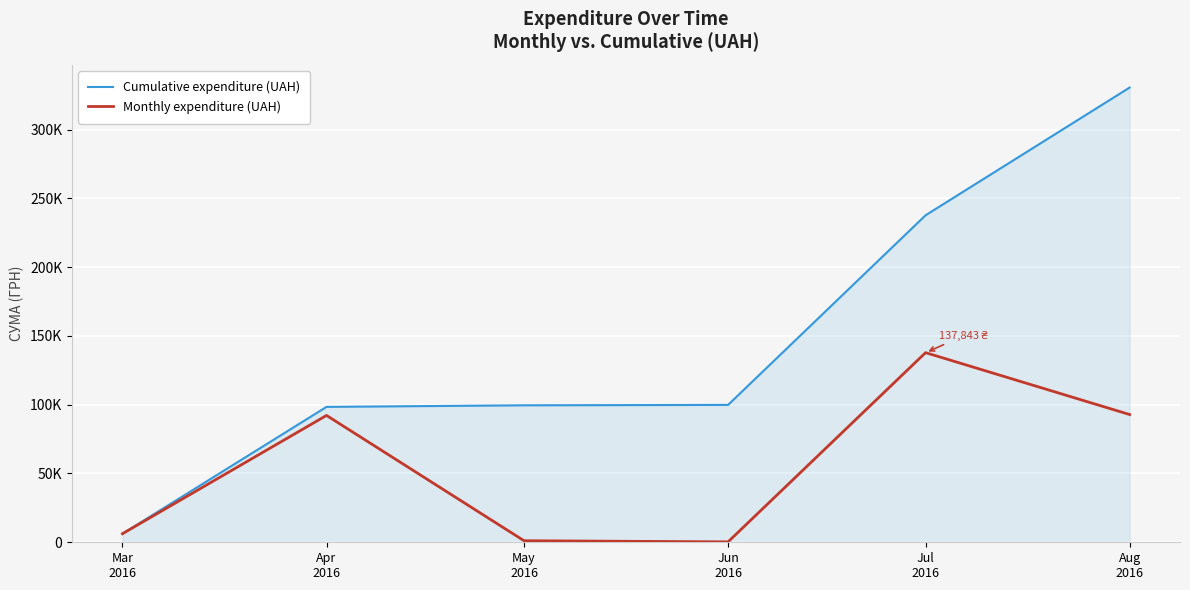

What are all the series names shown in the legend?

Cumulative expenditure (UAH), Monthly expenditure (UAH)